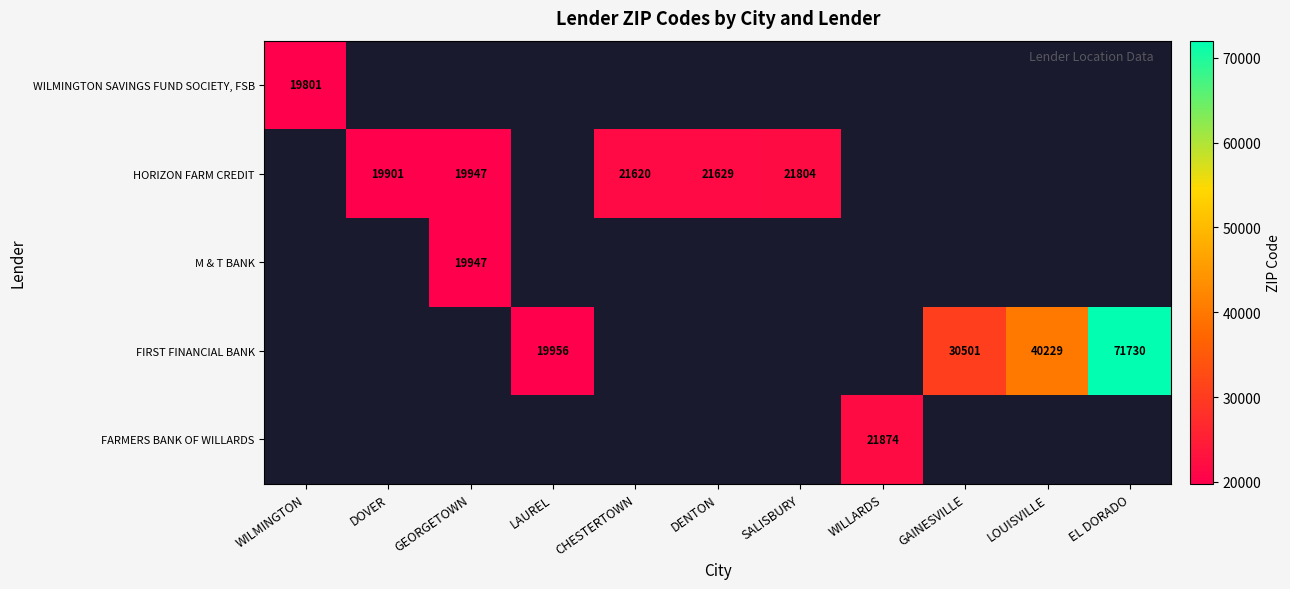

At which category does the chart reach its peak across all series?

EL DORADO